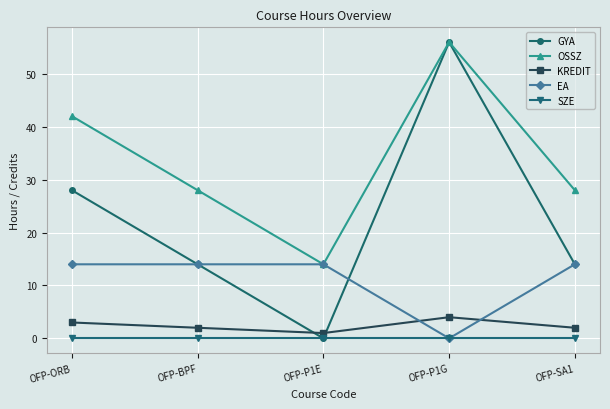

What position from the right is OFP-P1E?

3